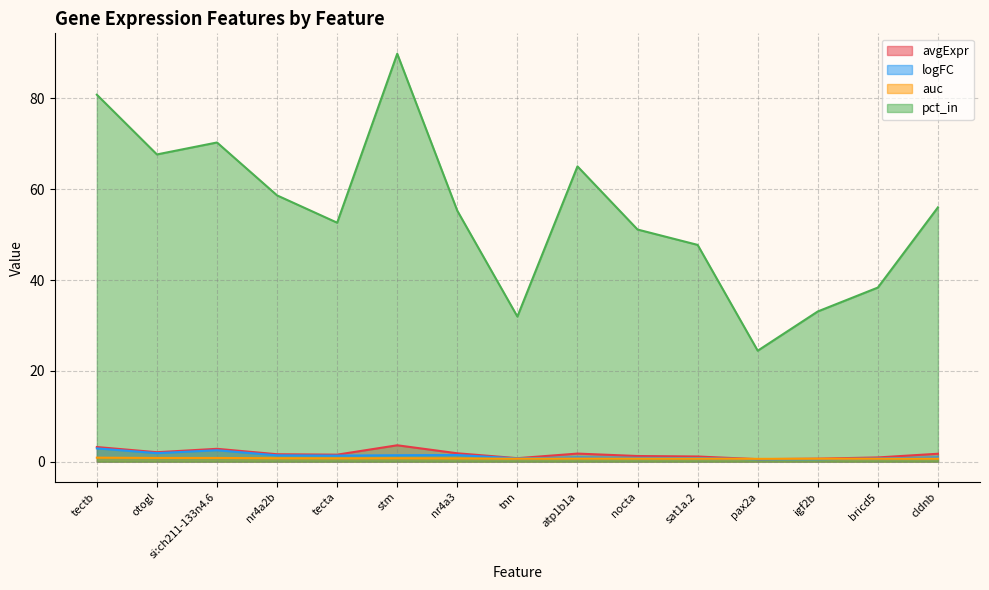

The auc series shows 0.2 at nr4a2b. True or false?

False